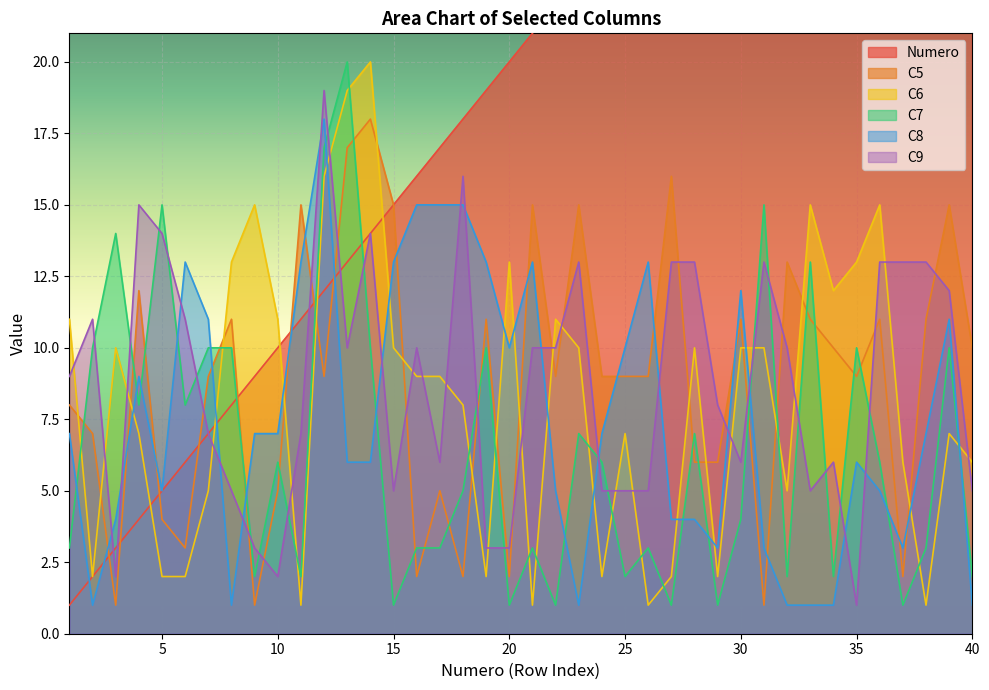

What is the sum of the C5 values at 4 and 23?

27